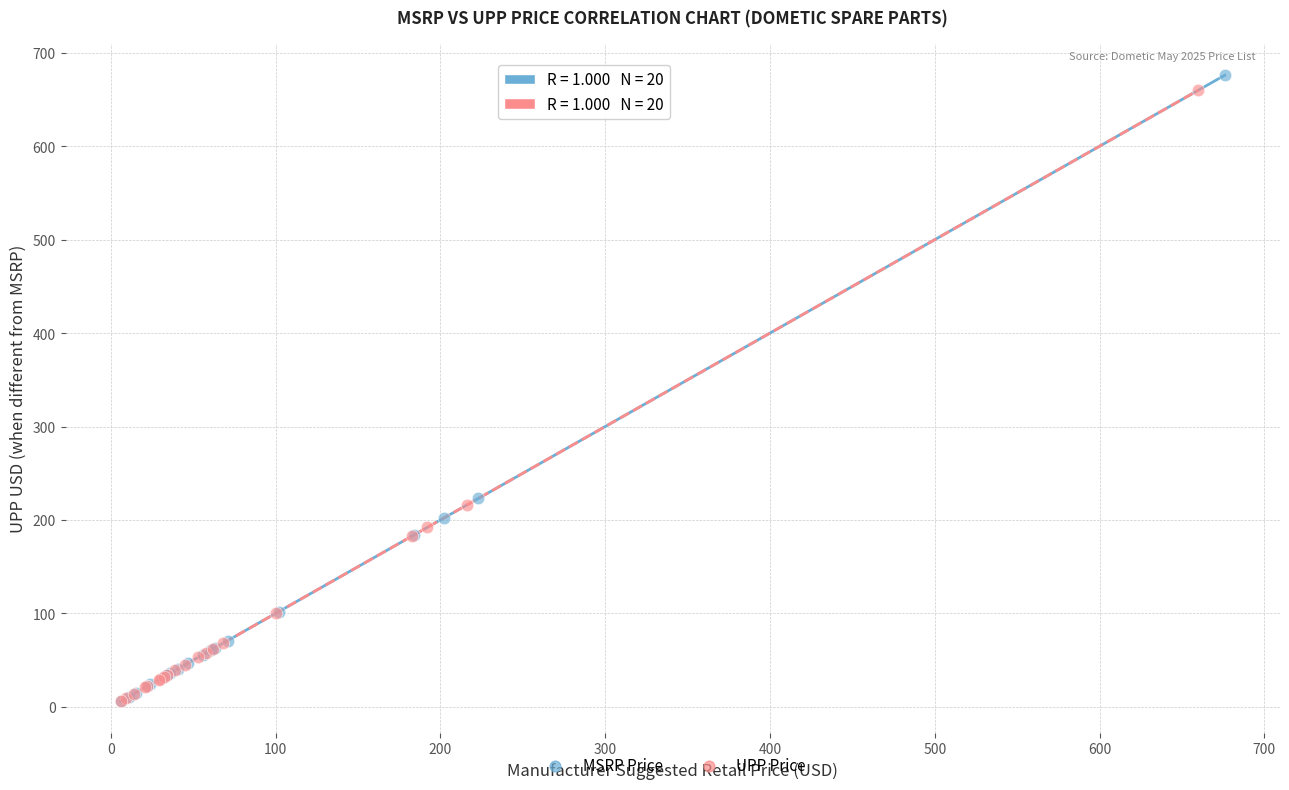

Which series has the largest Y range (max minus min)?

MSRP Price